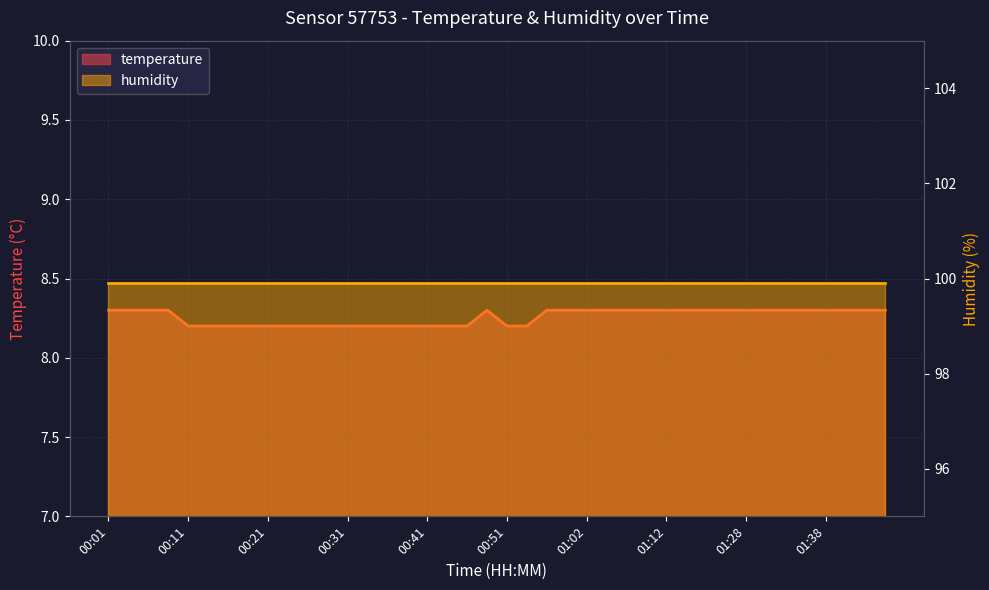

True or false: temperature_line and humidity_line intersect in this chart.

False